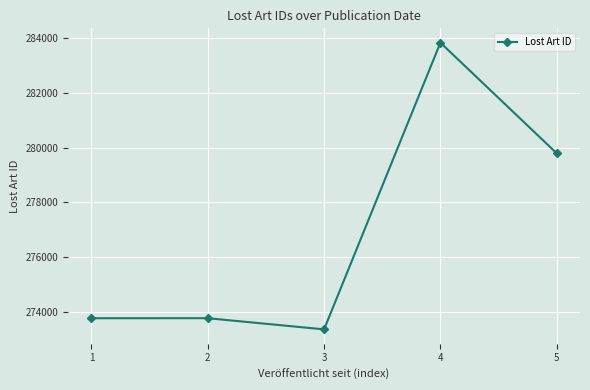

Read the value at 2, to the nearest 100.

273800